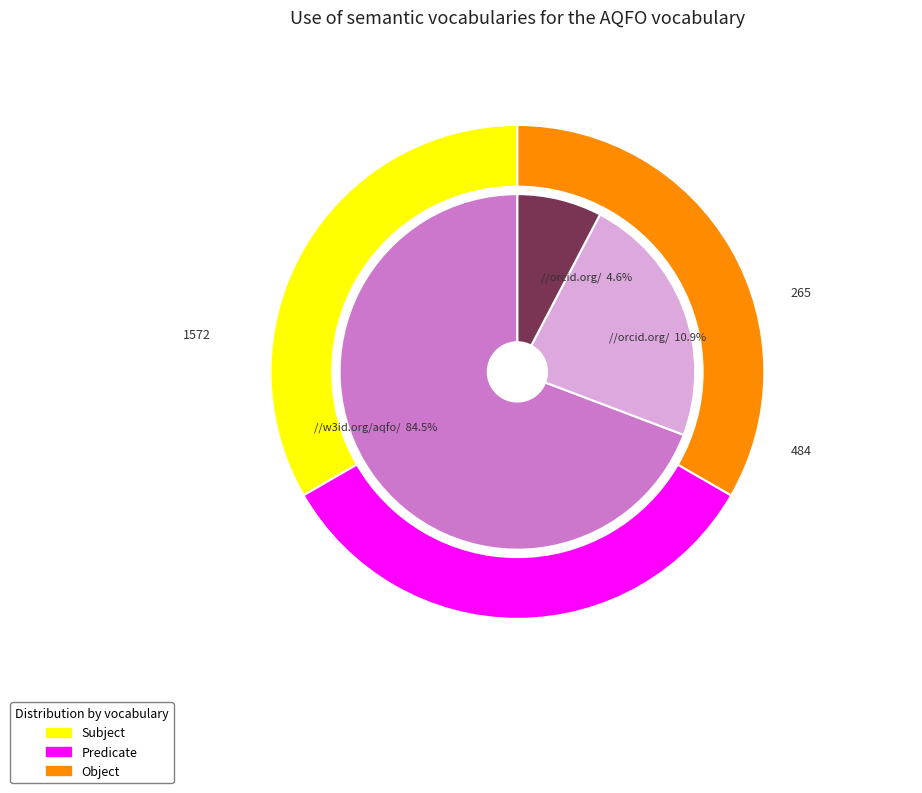

What is the ratio of the value at 28 to the value at 28?

1.0